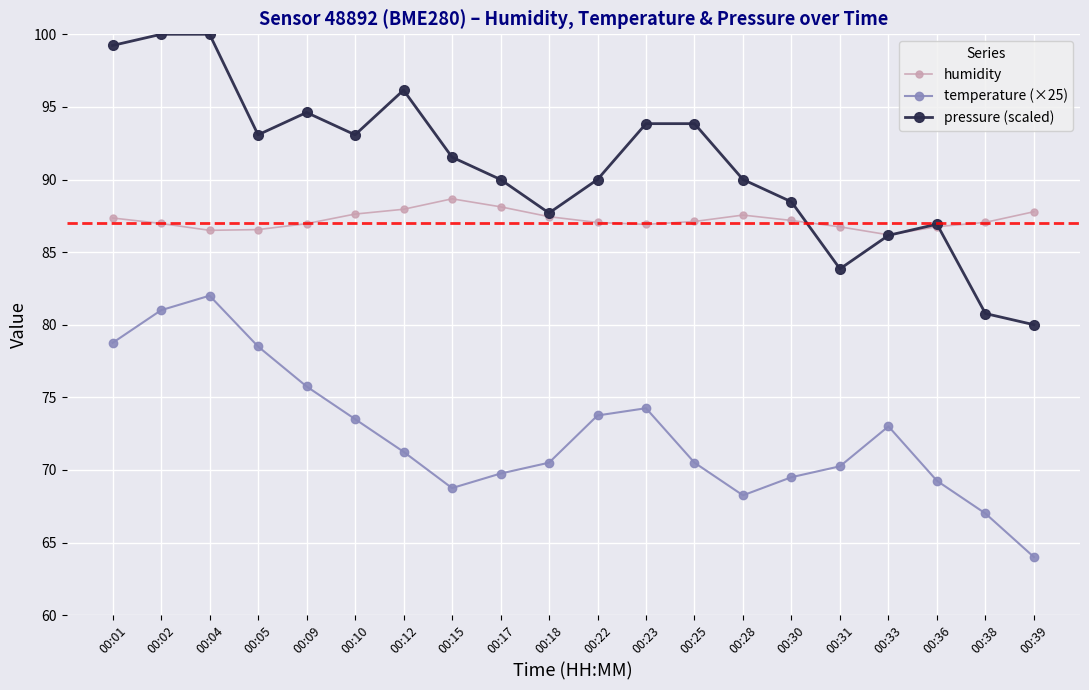

What is the maximum value for pressure (scaled)?

100.0